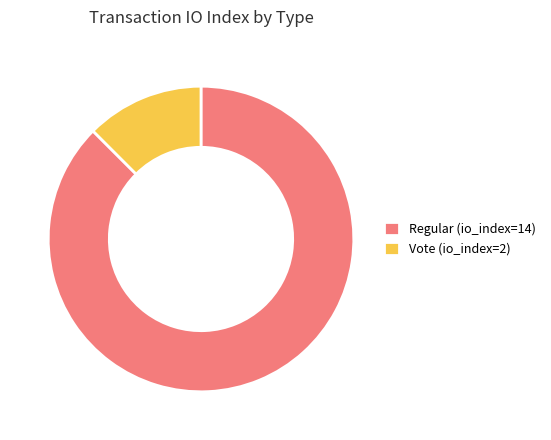

True or false: Vote (io_index=2) accounts for 7% of the total.

False